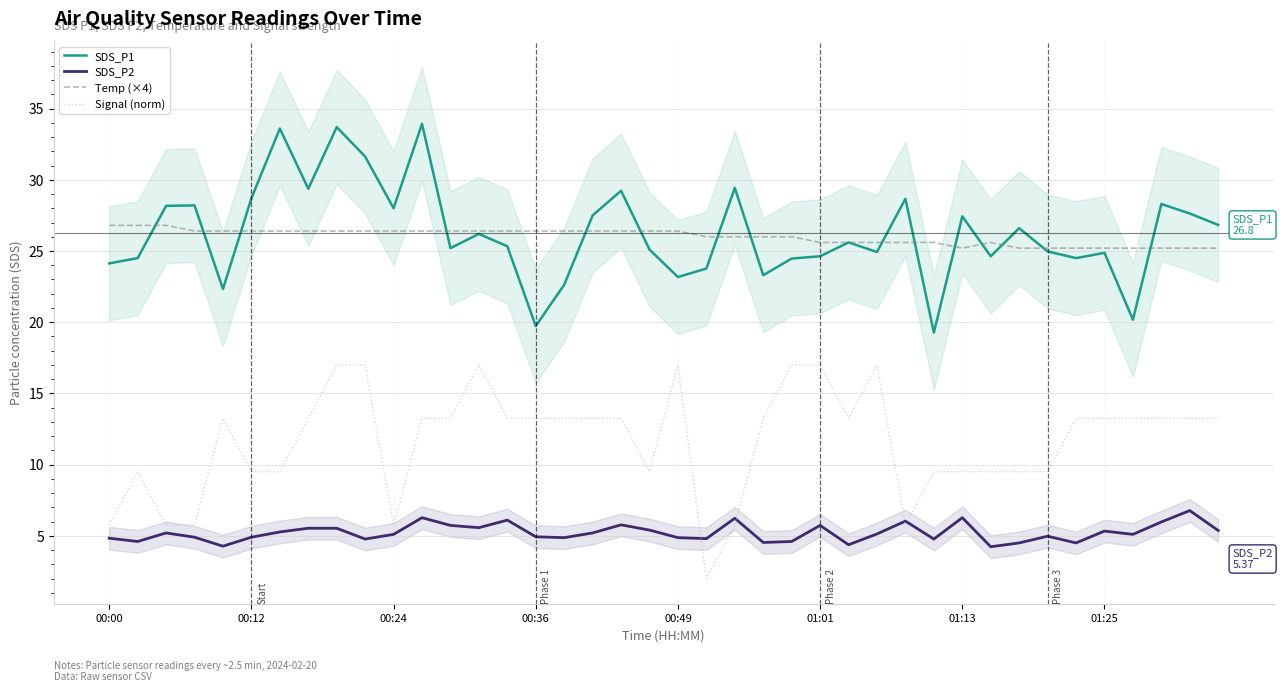

Is it true that Temp (×4) equals 11.6 at 9?

False